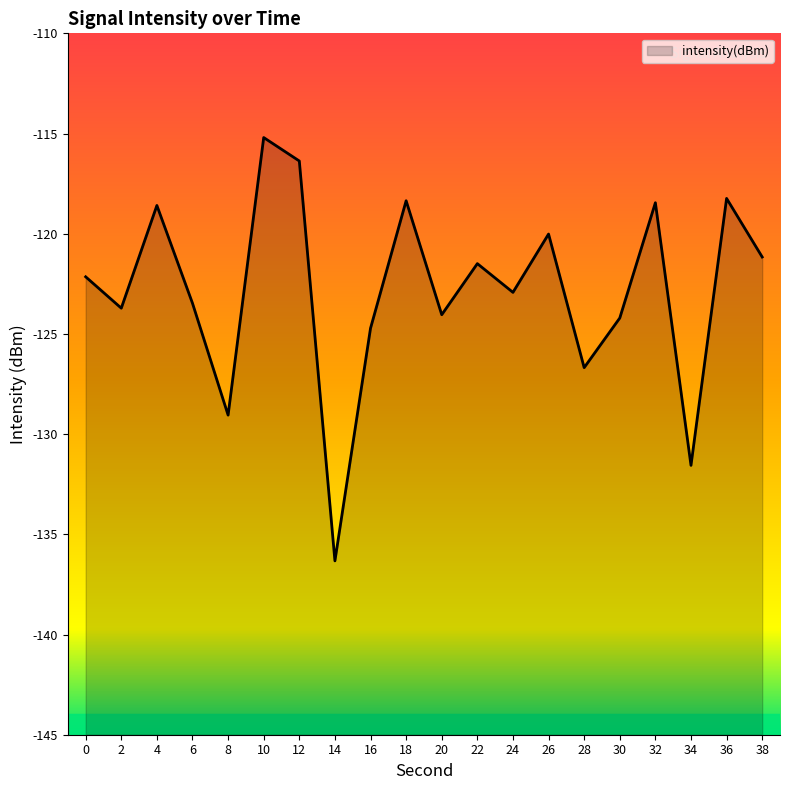

What is the minimum value shown in the chart?

-136.3